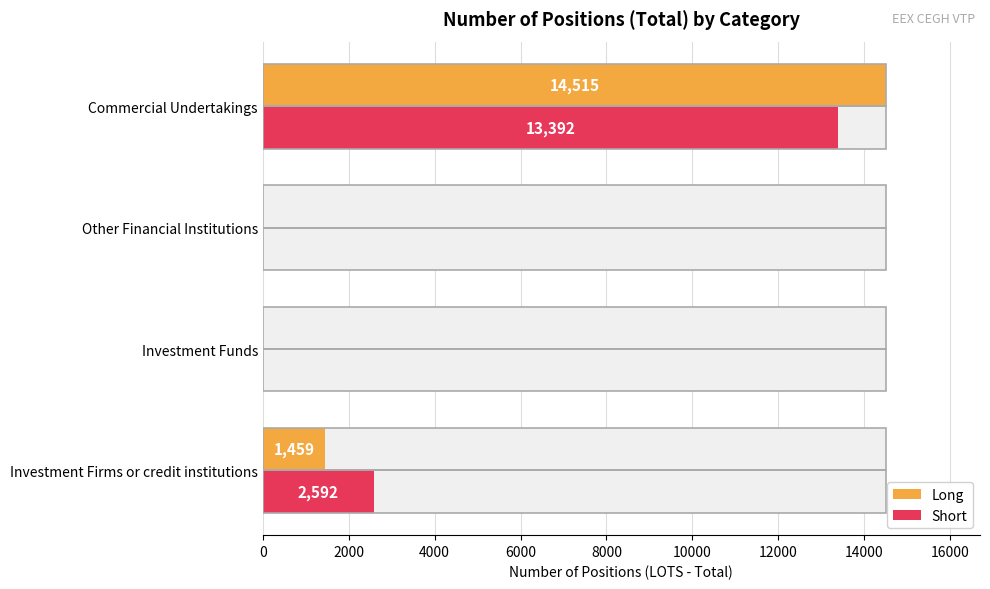

Between Investment Funds and Commercial Undertakings, which series saw the biggest shift?

Long